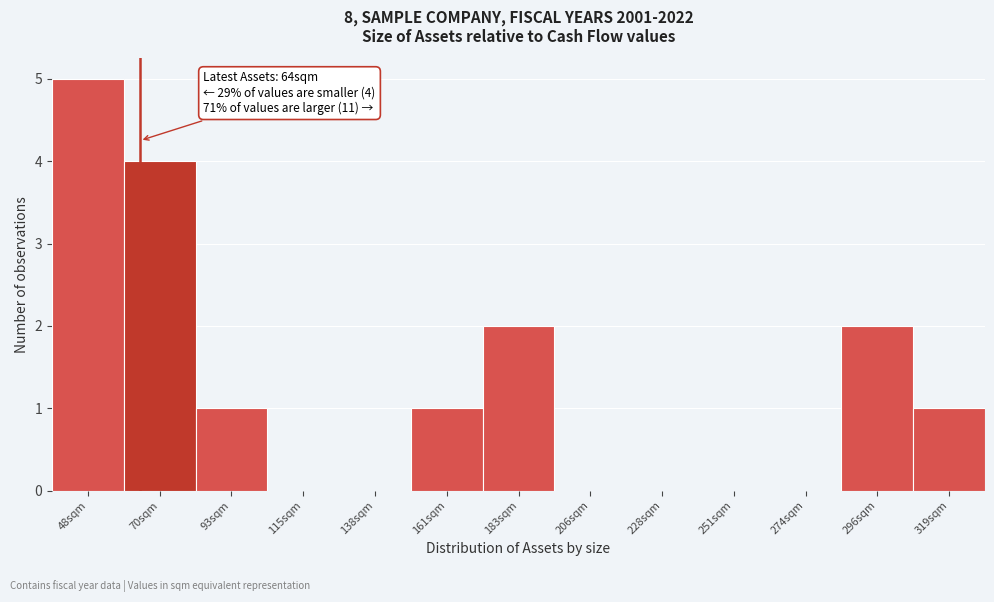

Which range on the x-axis has the tallest bar?

35 to 60